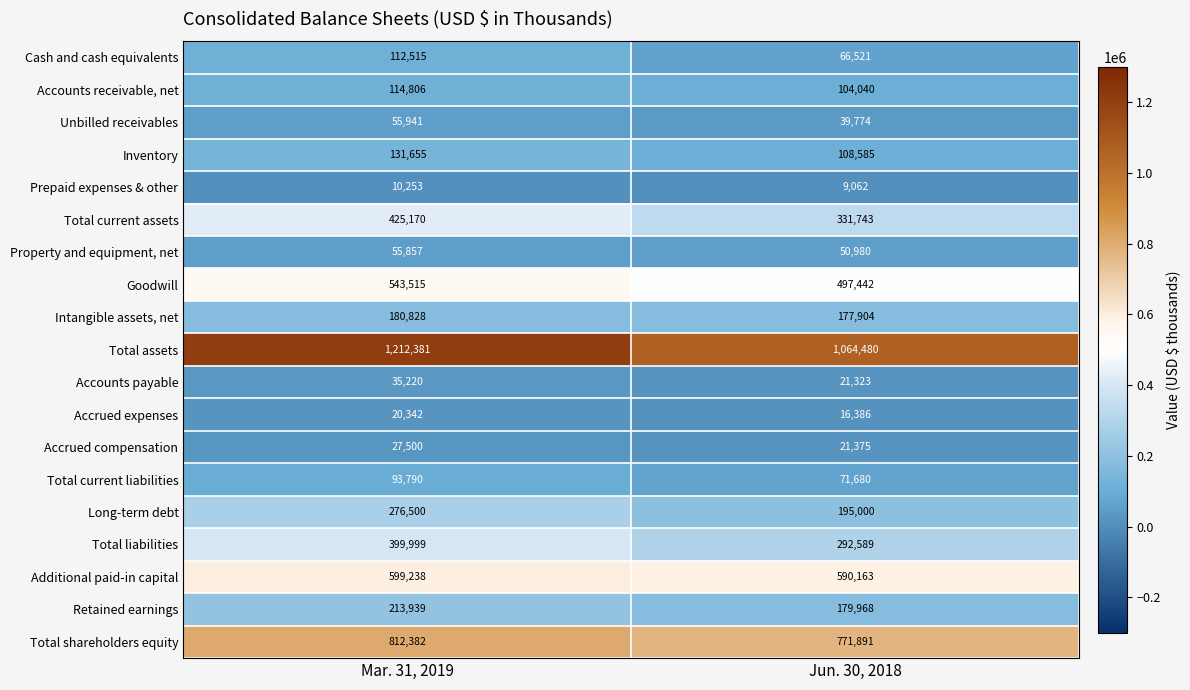

What is the sum of all Prepaid expenses & other values?

19315